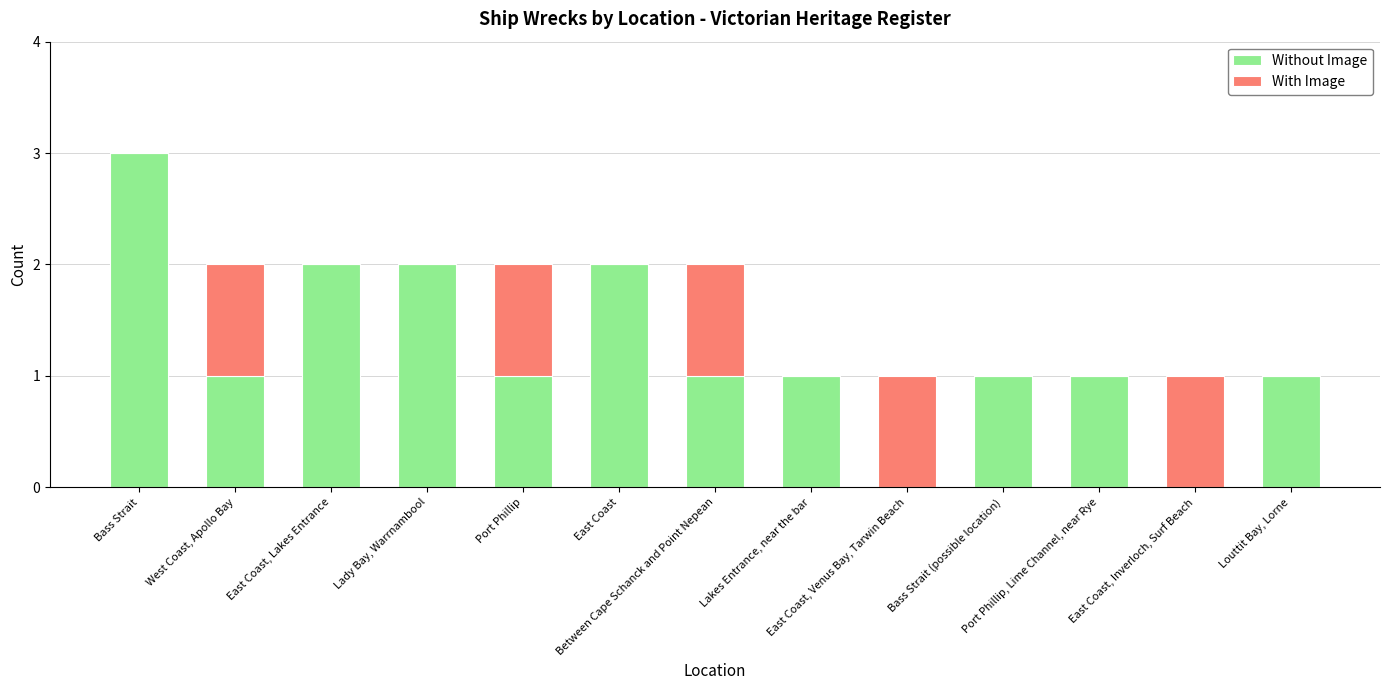

What is the sum of all Without Image values?

16